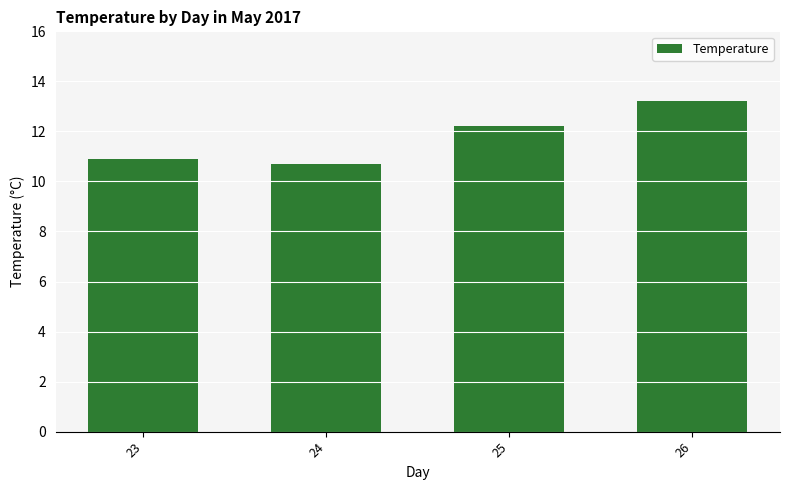

What is the sum of all values?

47.0